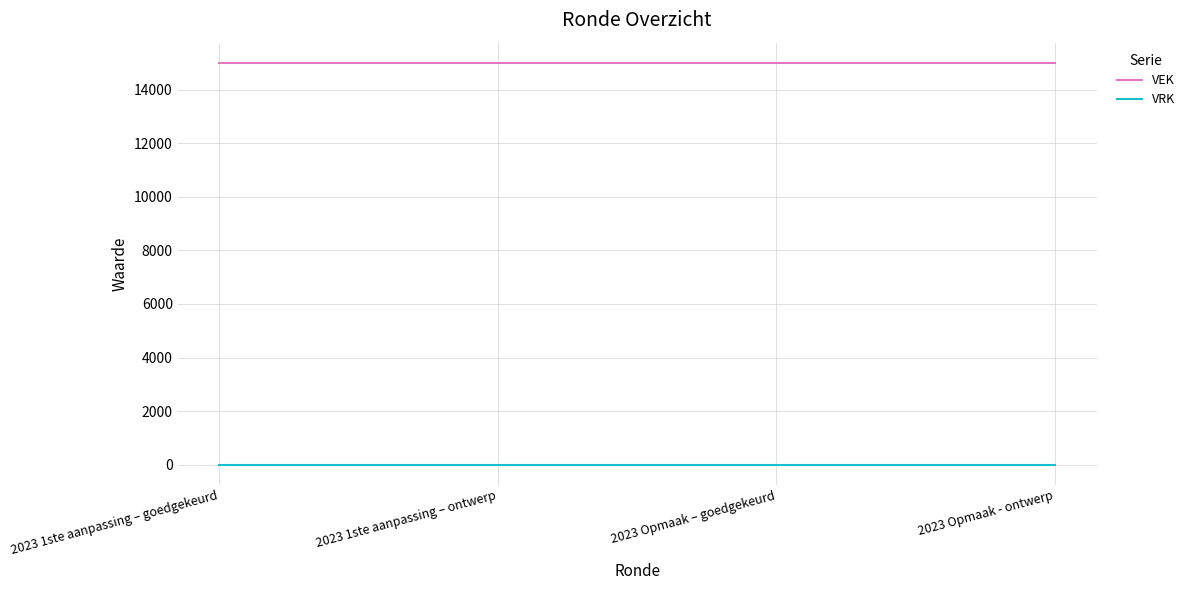

What is the average value of the VEK series?

15000